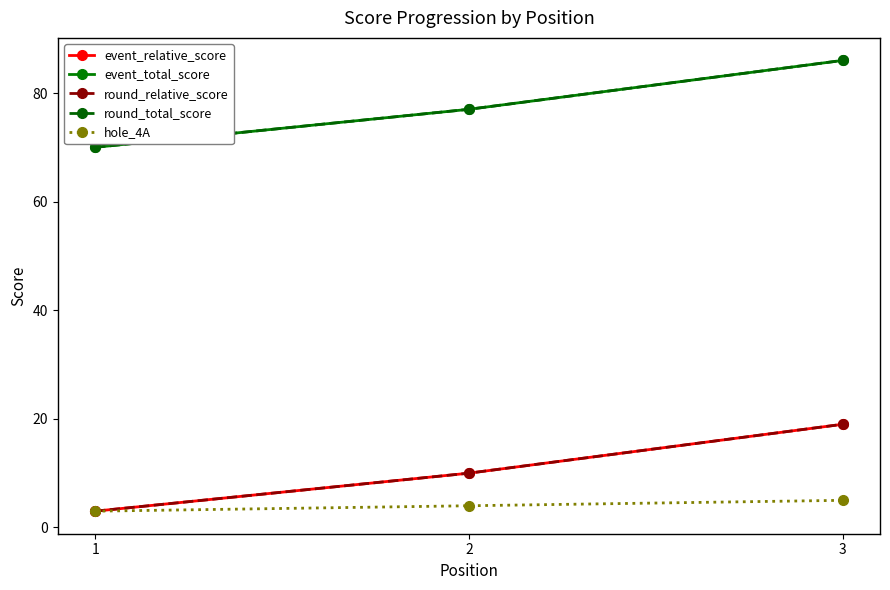

Is this an area chart (filled region under the line)?

No